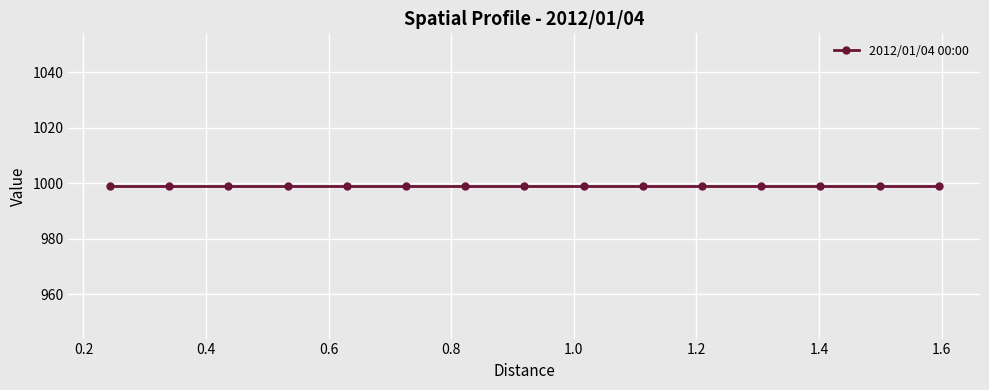

The chart shows a value of 999.0 at 2012/01/04 00:40. True or false?

True